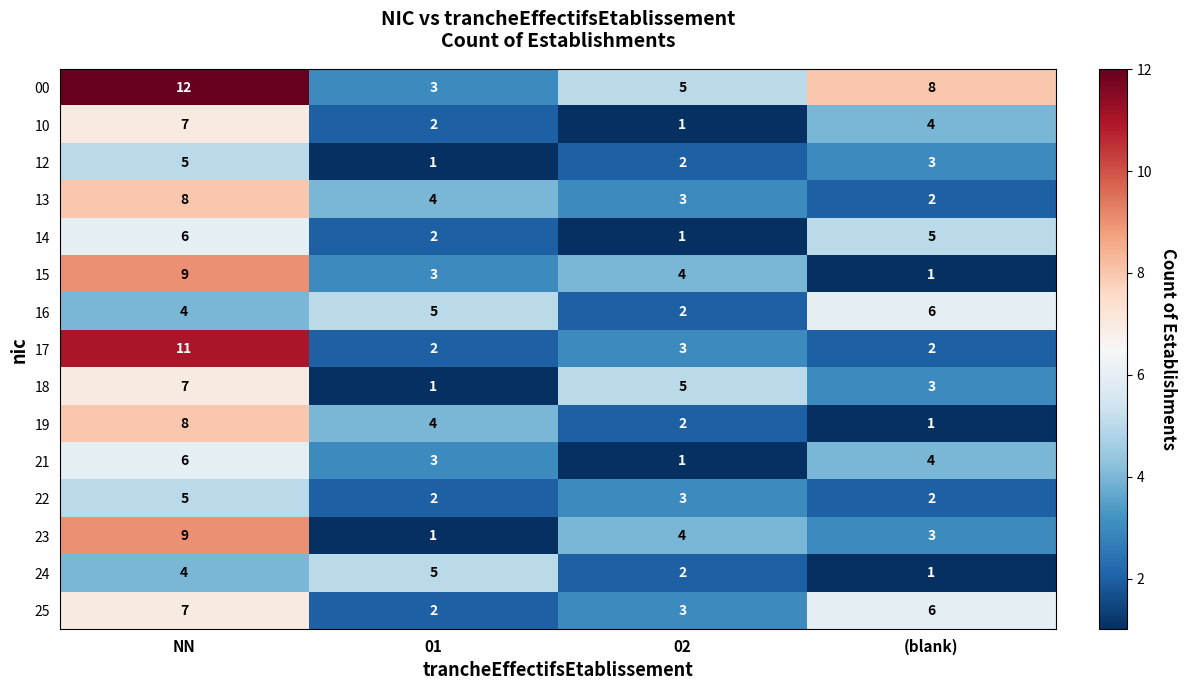

What is the difference between the highest and lowest values at NN?

8